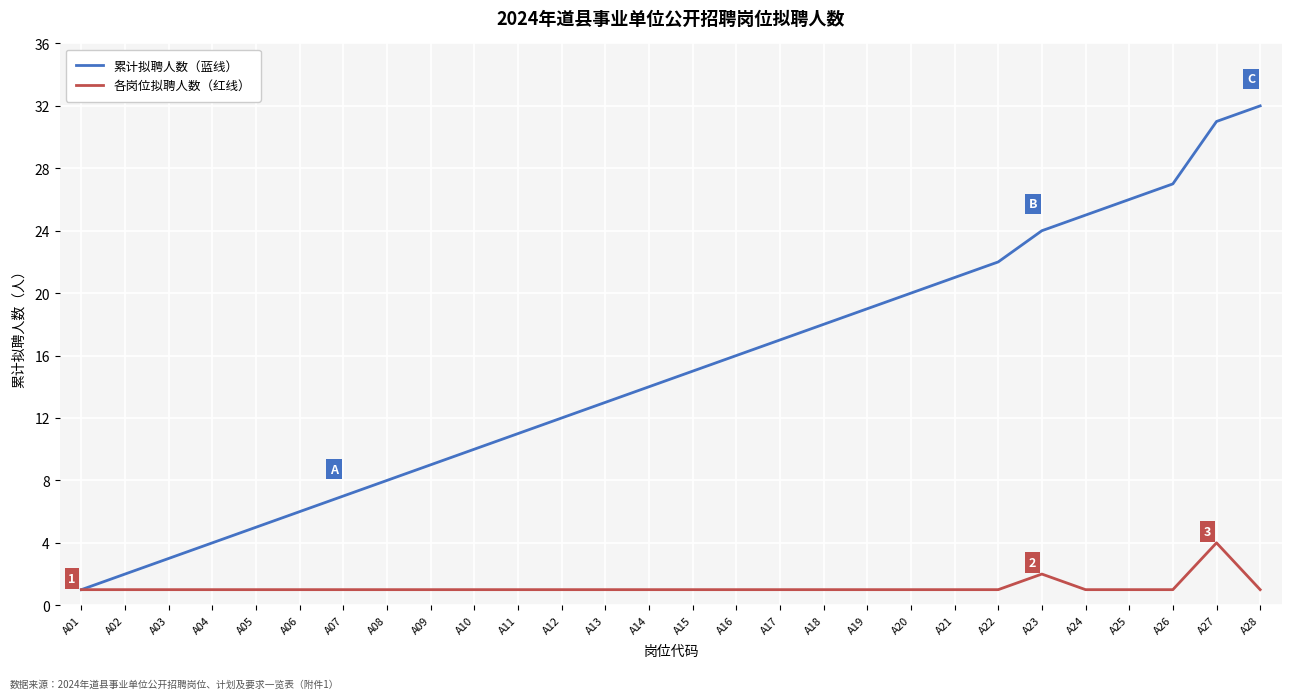

Is the value of 各岗位拟聘人数（红线） at A15 greater than the value of 累计拟聘人数（蓝线） at A28?

No